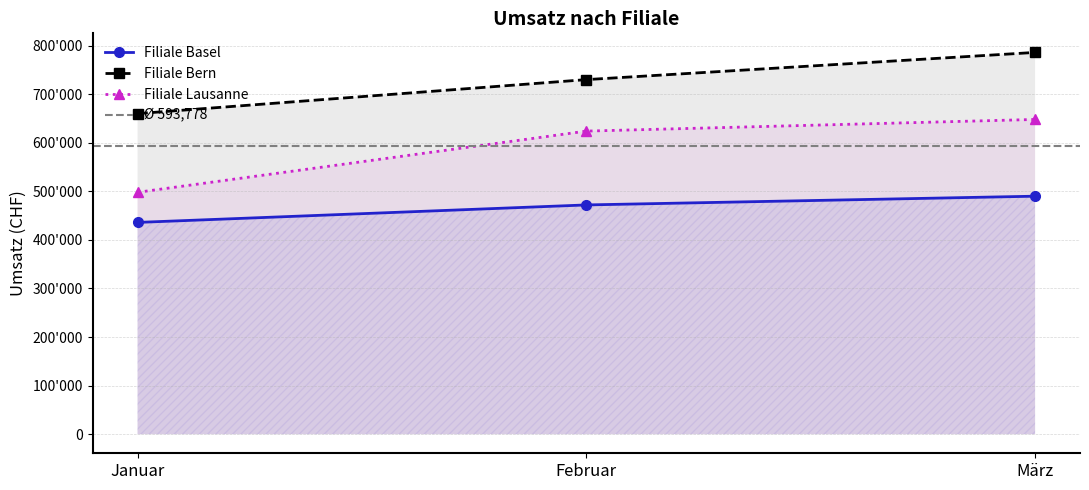

Reading left to right, transcribe all the data shown in this chart.

Filiale Basel: Januar=436000	Februar=472000	März=490000
Filiale Bern: Januar=660000	Februar=730000	März=786000
Filiale Lausanne: Januar=498000	Februar=624000	März=648000